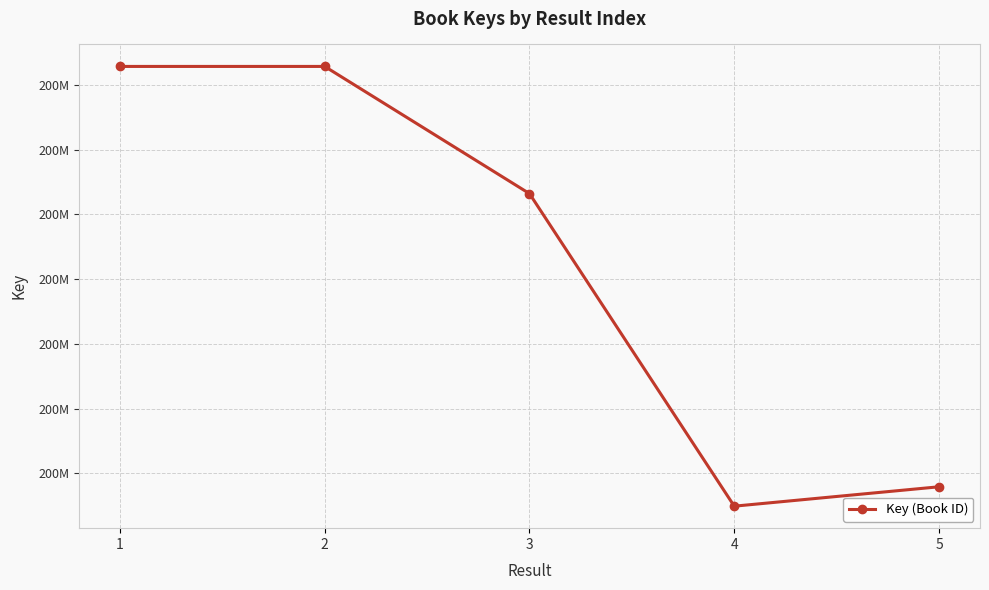

Is this an area chart (filled region under the line)?

No